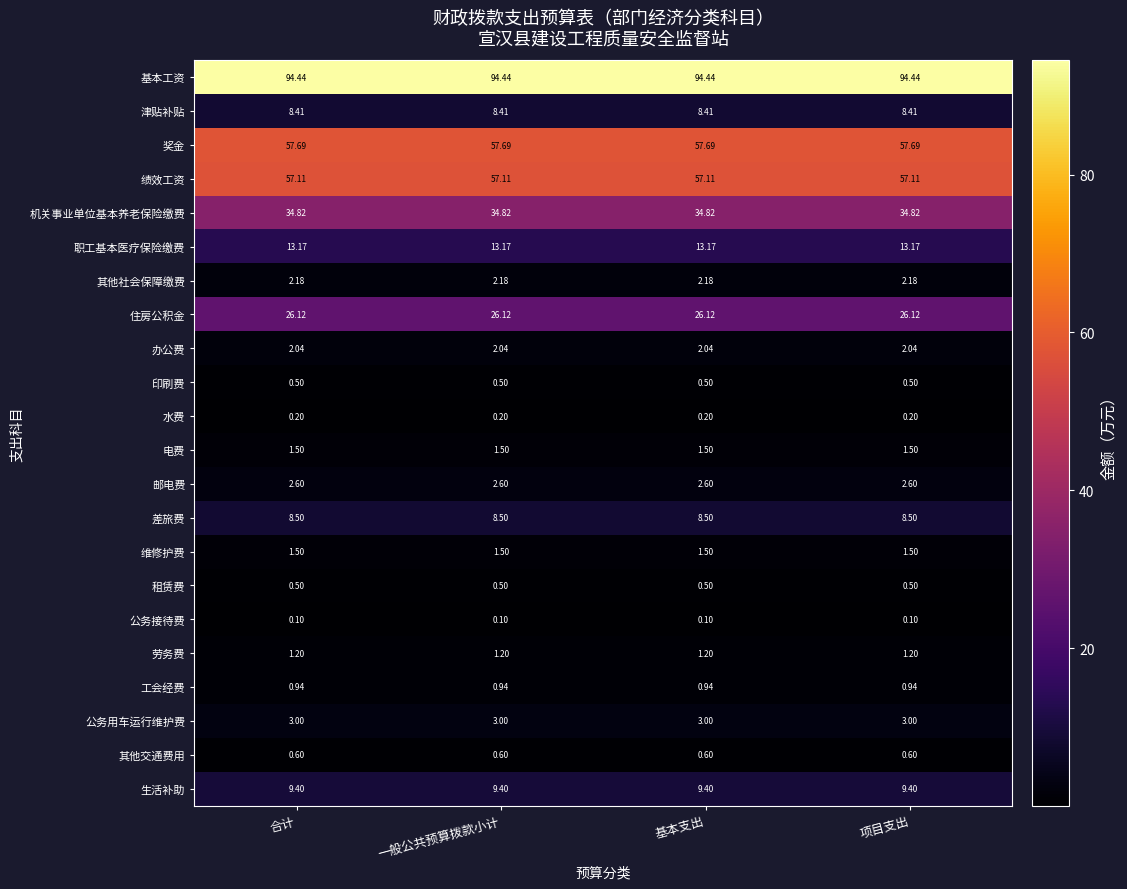

Is the value of 绩效工资 at 一般公共预算拨款小计 greater than the value of 工会经费 at 基本支出?

Yes